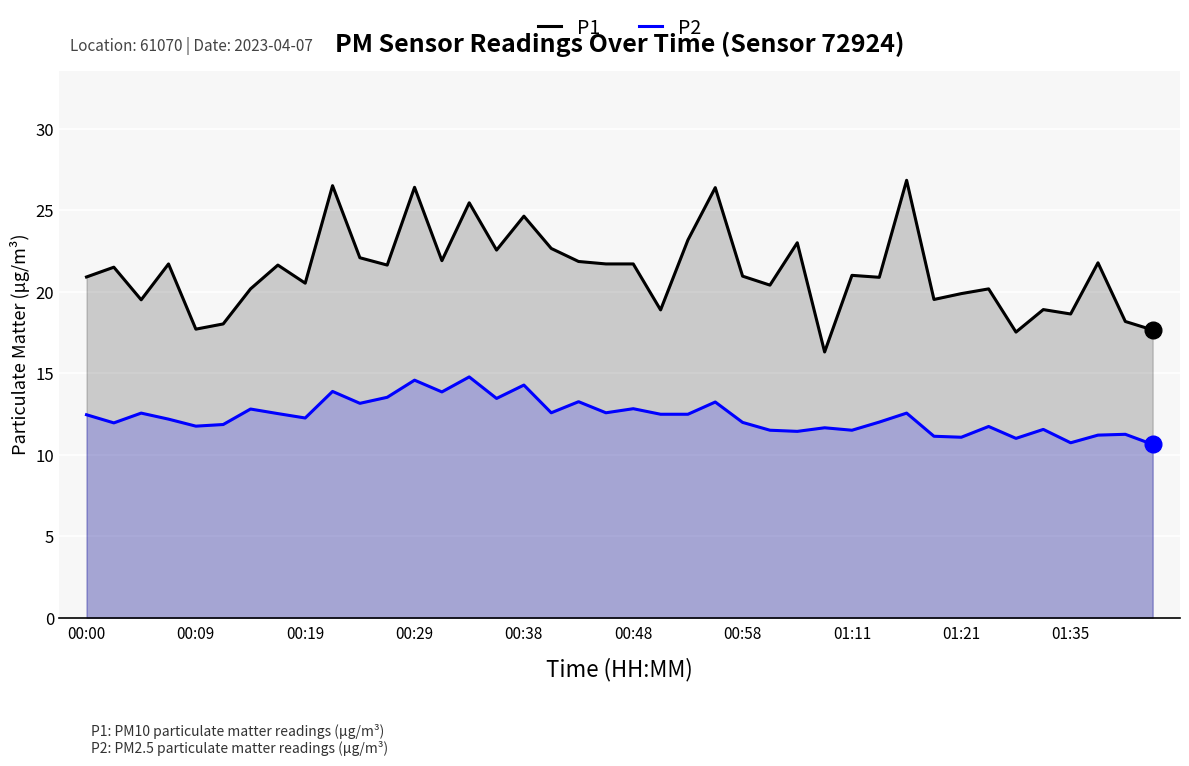

List the series in order of their overall mean, highest first.

P1, P2